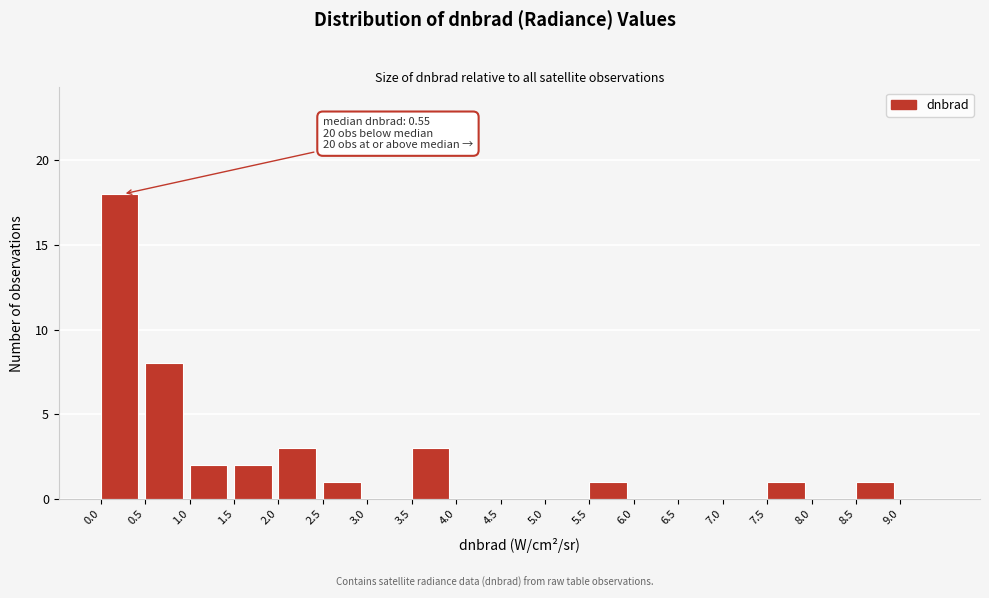

Which range on the x-axis has the tallest bar?

0.0 to 0.5